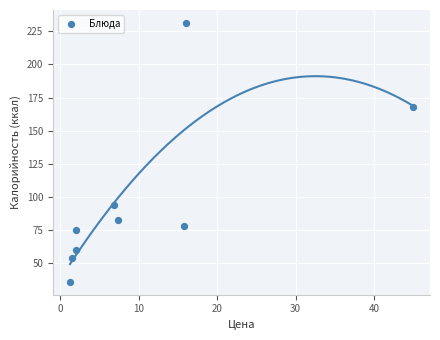

What Y value in the scatter plot is closest to 133?

168.0